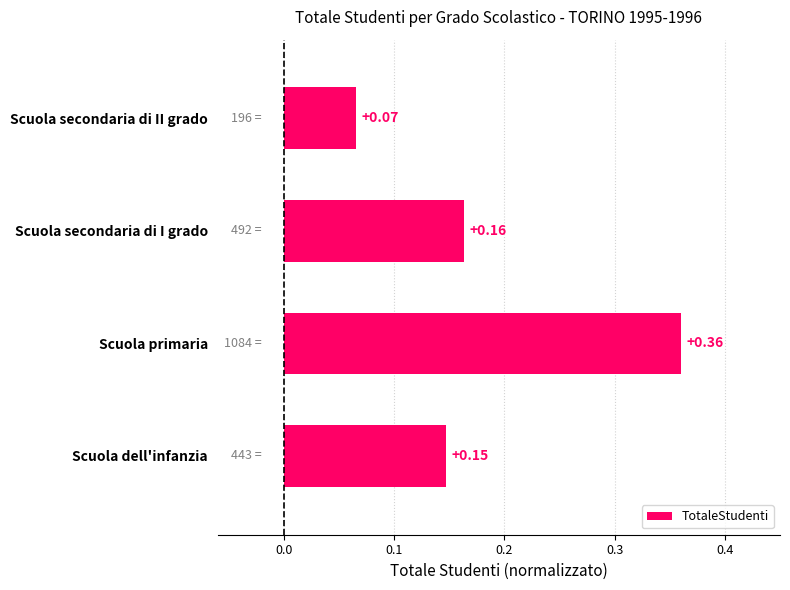

Rank the categories by value from lowest to highest.

Scuola secondaria di II grado, Scuola dell'infanzia, Scuola secondaria di I grado, Scuola primaria